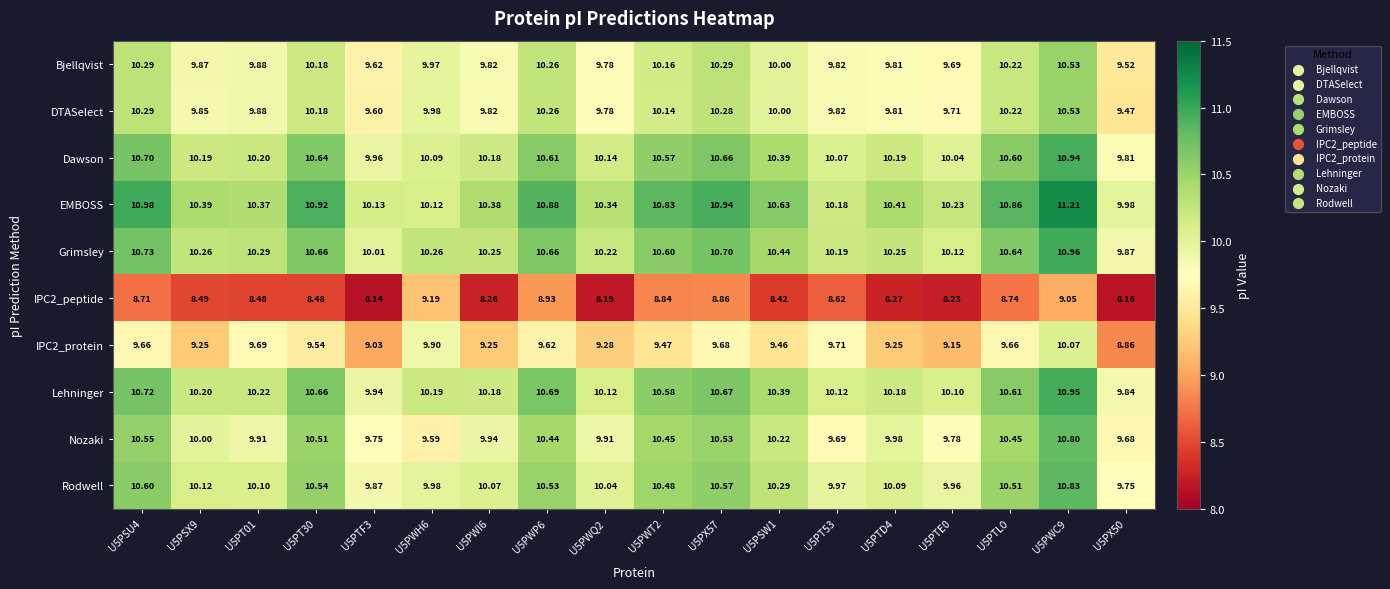

Which series has the widest spread of values?

EMBOSS